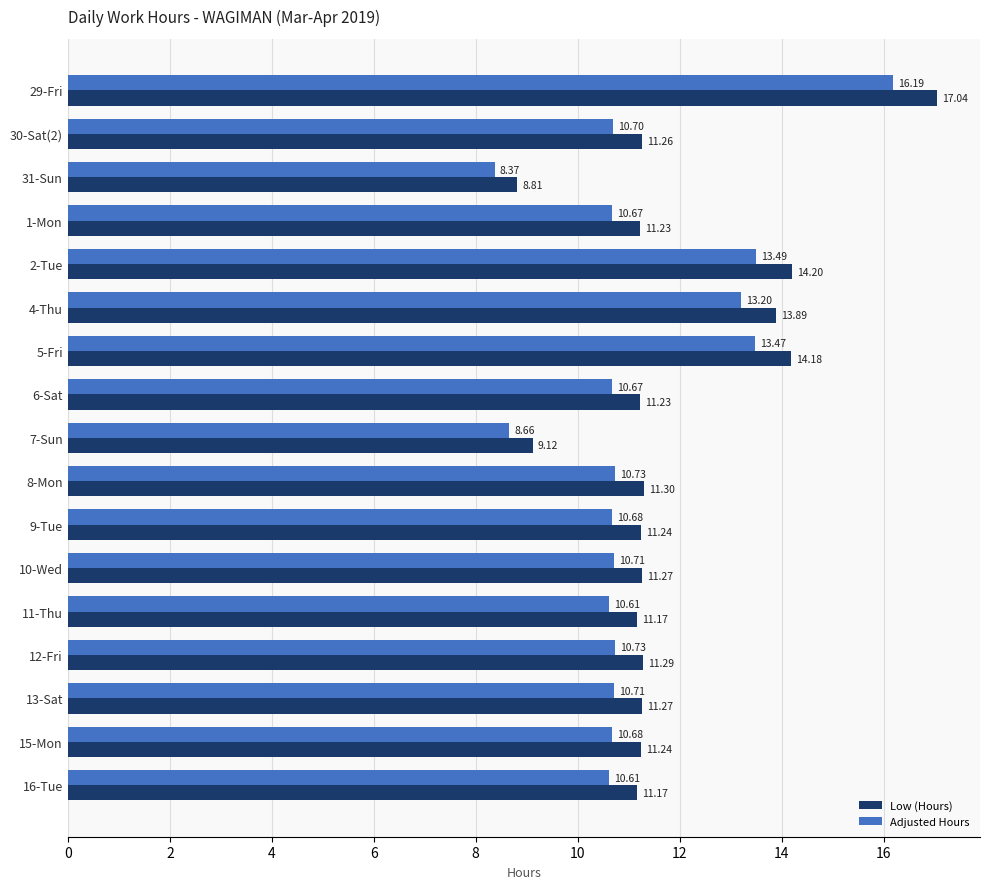

Rank the series at 13-Sat from highest to lowest value.

Low (Hours), Adjusted Hours